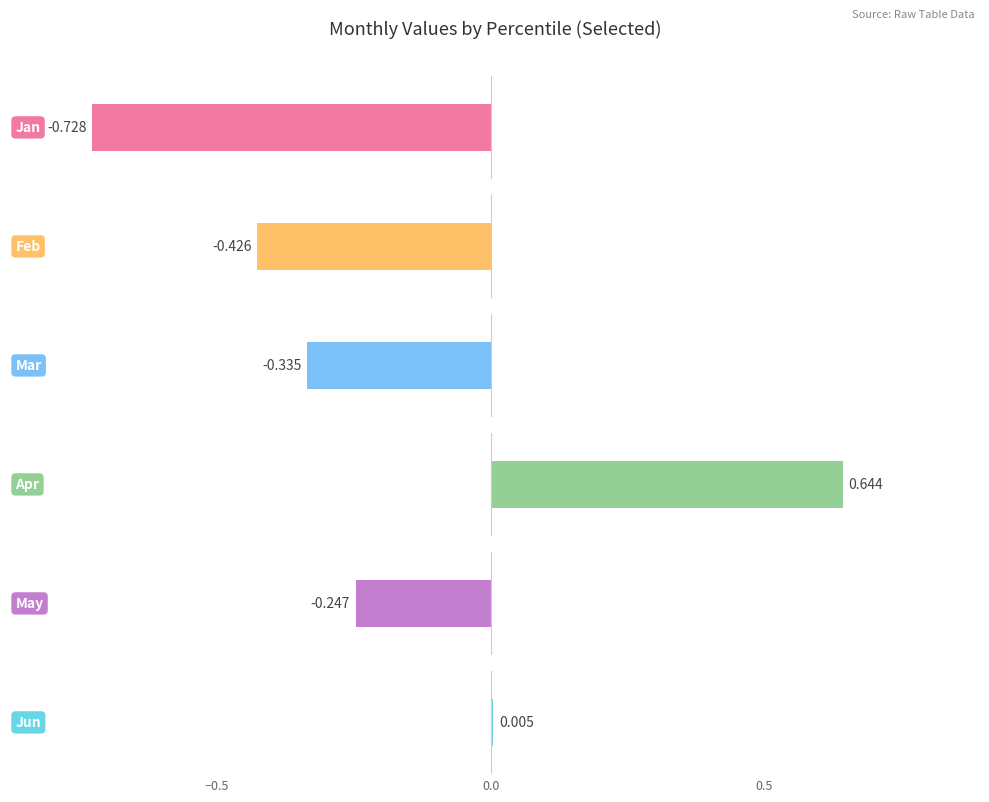

What is the value of the May bar at the 4th from the left?

-0.2